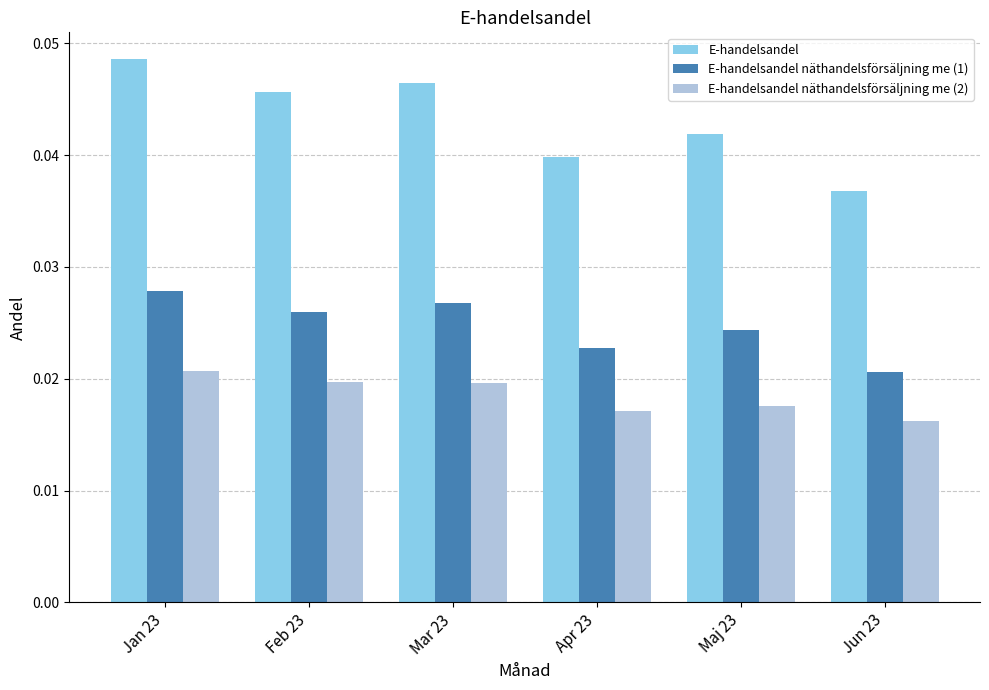

Is the value of E-handelsandel näthandelsförsäljning me (2) at Jan 23 greater than the value of E-handelsandel näthandelsförsäljning me (1) at Feb 23?

No